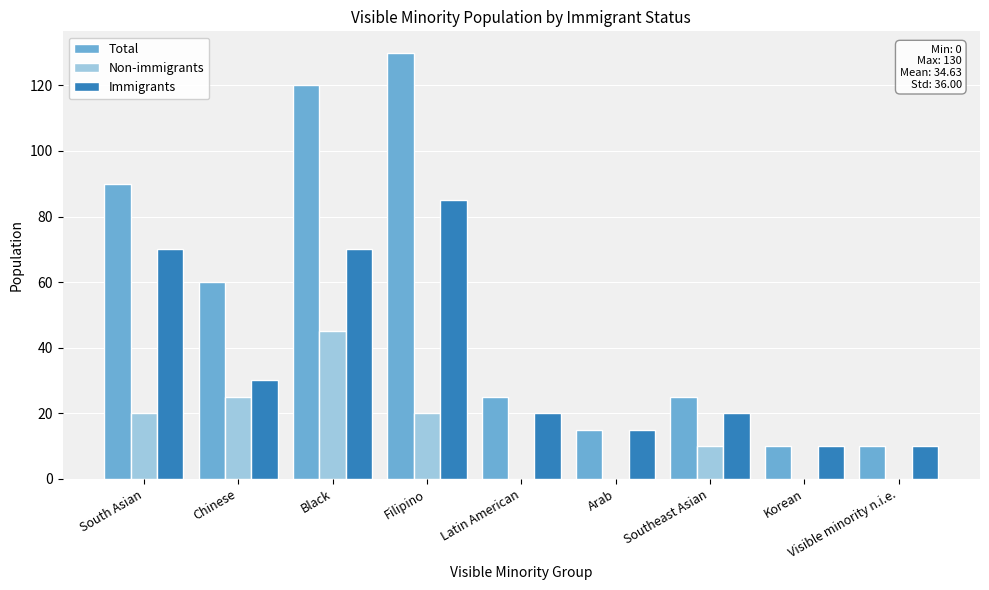

Which series changed the most between Chinese and Latin American?

Total